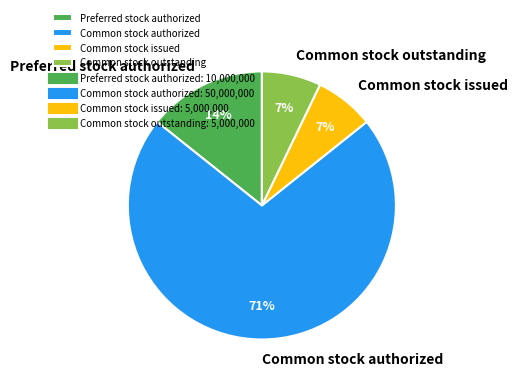

Which has a higher value, Common stock outstanding or Preferred stock authorized?

Preferred stock authorized